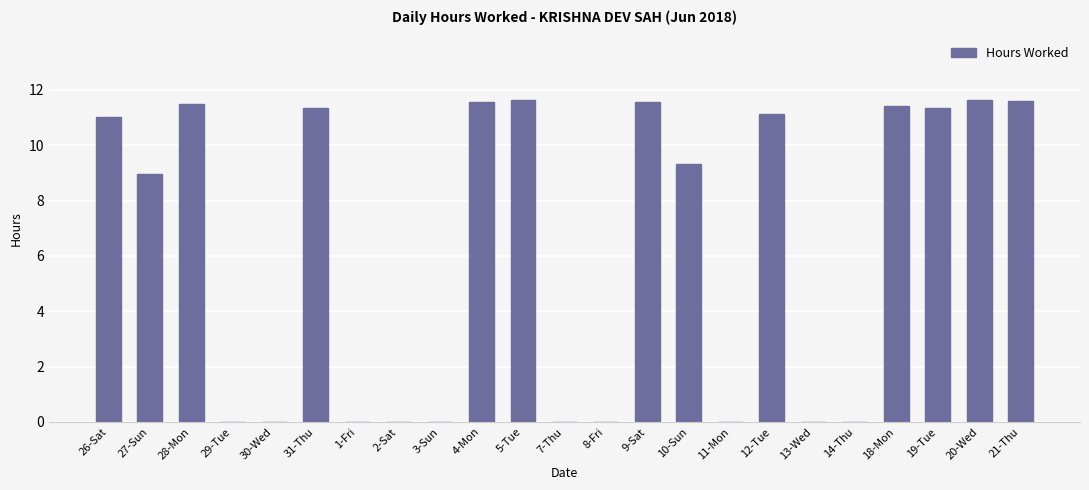

What is the greatest value displayed?

11.6